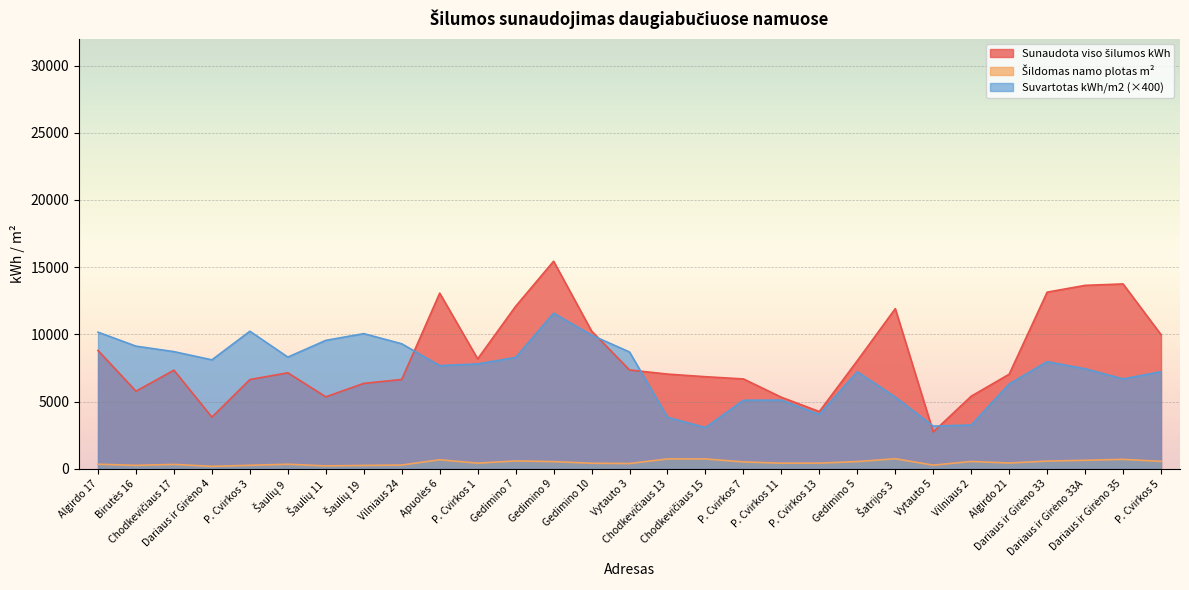

Reading left to right, transcribe all the data shown in this chart.

Sunaudota viso šilumos kWh: 8804.0	5773.0	7336.0	3842.0	6641.0	7141.0	5354.0	6355.0	6644.0	13071.0	8179.0	12090.0	15445.0	10254.0	7353.0	7046.0	6851.0	6685.0	5323.0	4259.0	8043.0	11917.0	2741.0	5401.0	7037.0	13142.0	13648.0	13754.0	9979.0
Šildomas namo plotas m²: 341.3	253.1	326.9	180.1	259.6	338.3	214.8	249.5	278.6	671.2	419.3	583.5	533.4	412.4	391.3	734.5	733.1	510.5	416.6	420.7	535.9	747.7	270.4	544.0	428.6	572.9	633.0	700.9	552.7
Suvartotas kWh/m2: 10165.6	9124.4	8716.8	8106.0	10234.8	8310.4	9555.6	10057.2	9301.6	7675.6	7802.4	8287.6	11582.0	9946.0	8688.4	3837.2	3065.2	5101.2	5110.4	4049.6	7222.0	5340.0	3177.2	3256.4	6310.4	7969.6	7442.0	6688.4	7222.0